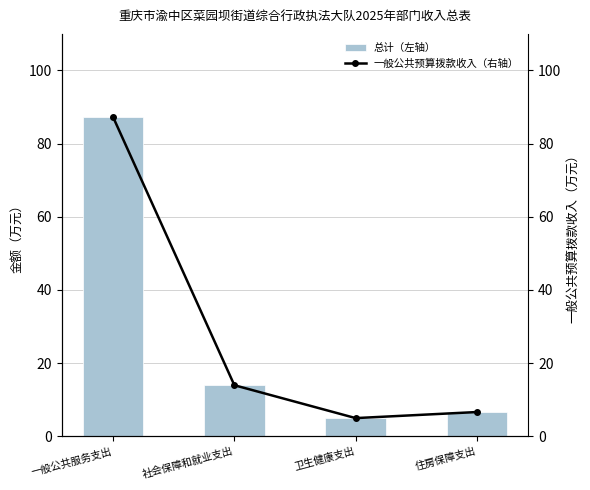

How many groups of bars are there?

4